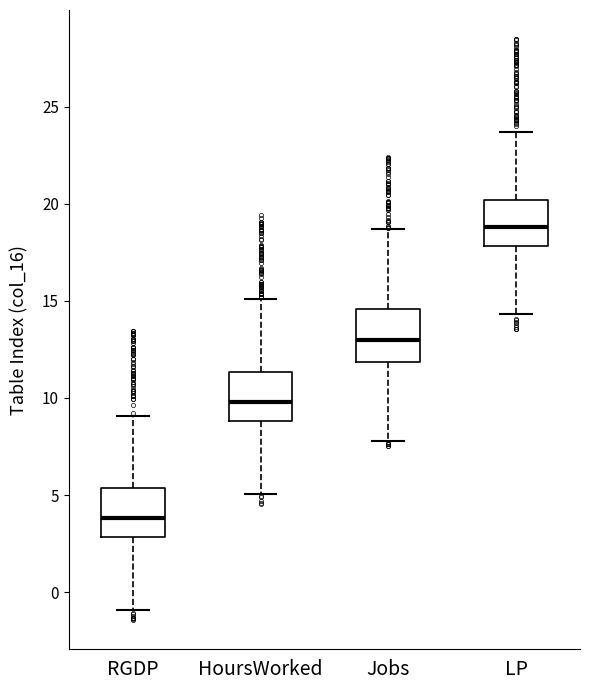

Which box has the lowest median line?

RGDP